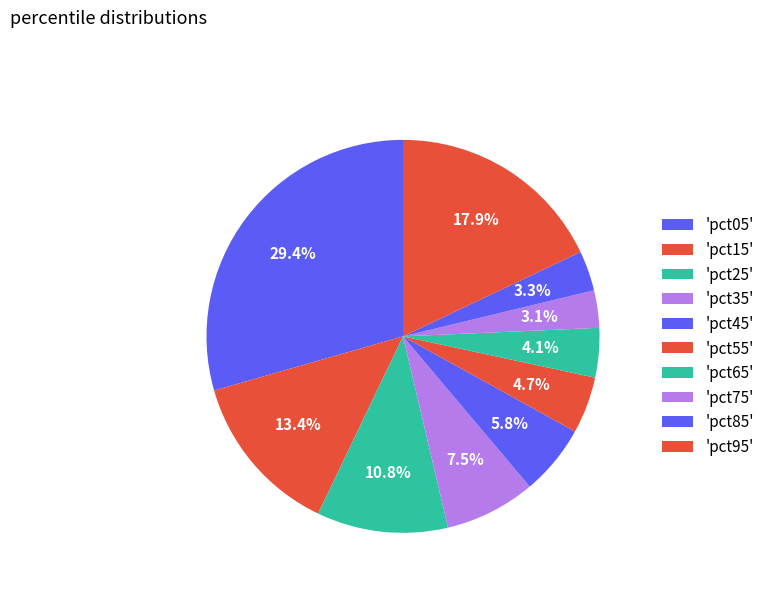

How many segments does this pie chart have?

10